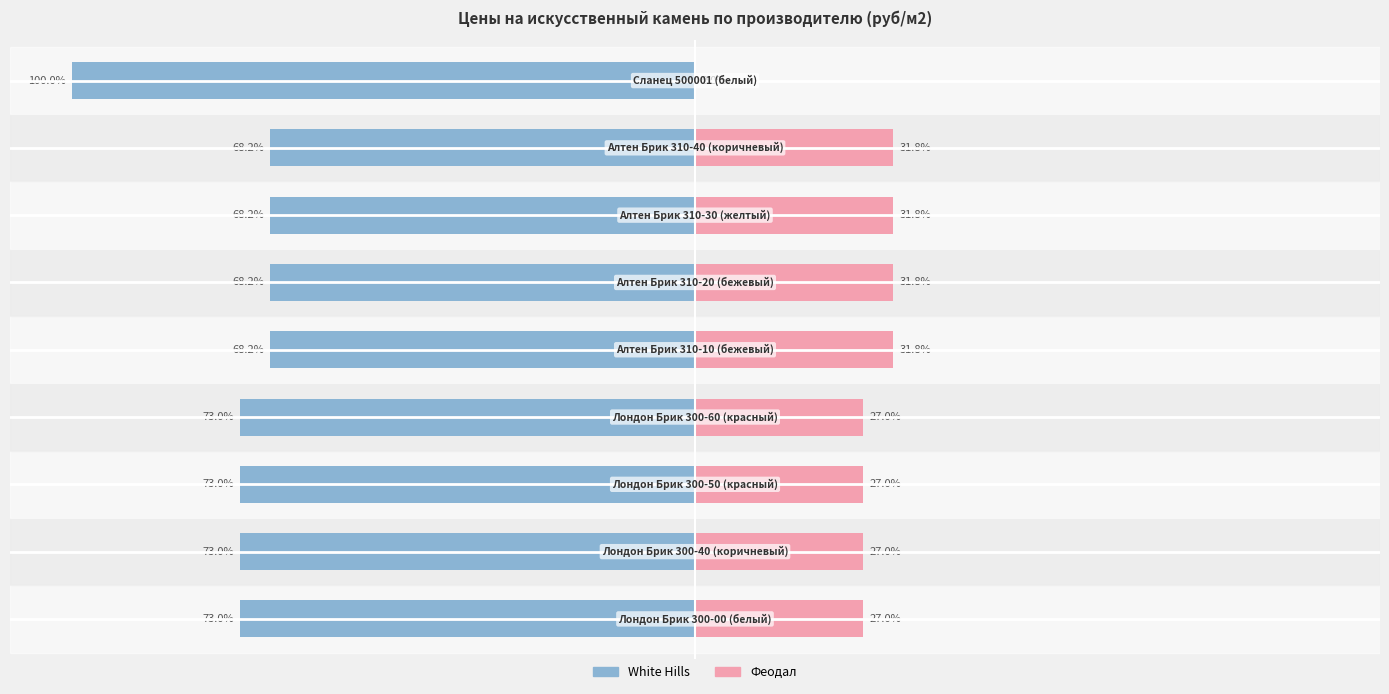

How many categories are shown in the chart?

9